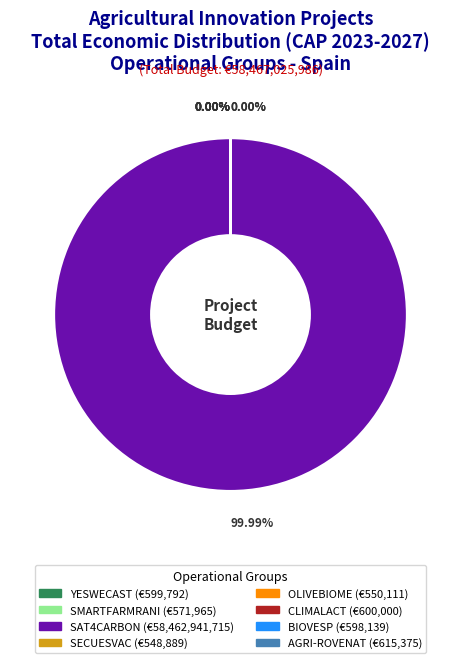

Is SMARTFARMRANI the majority of the pie?

No